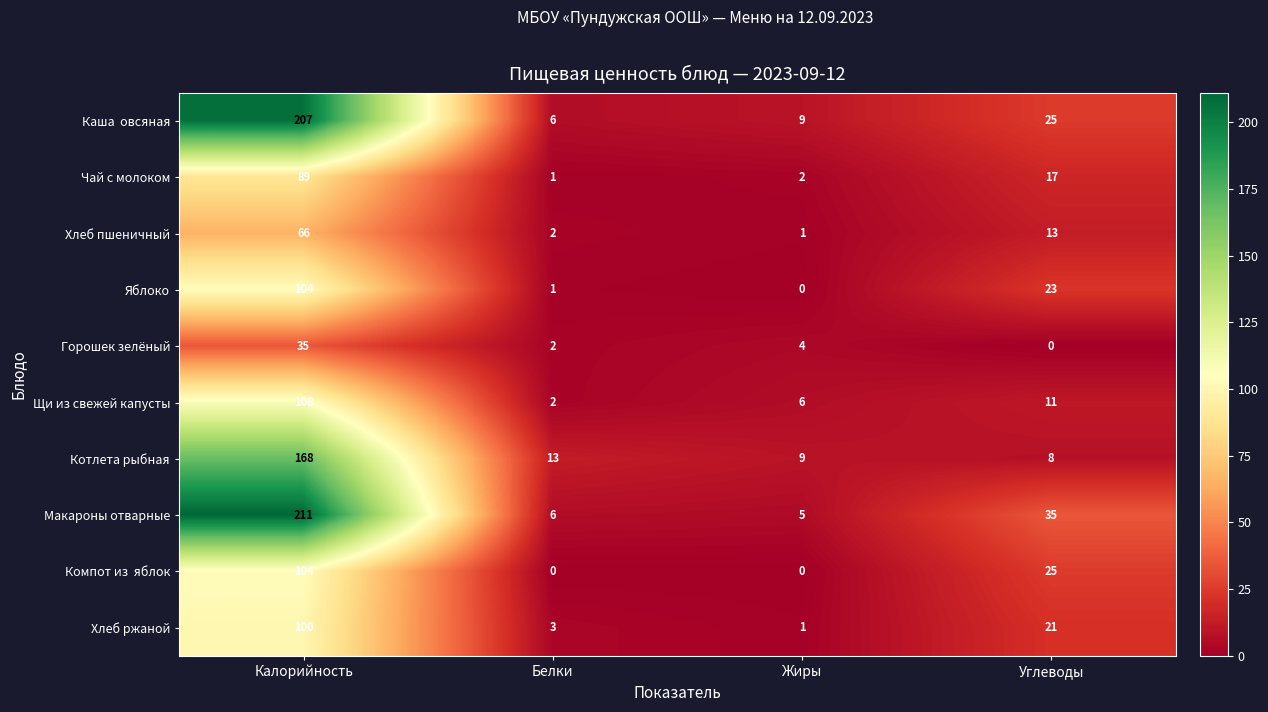

What is the highest value of the Щи из свежей капусты series?

108